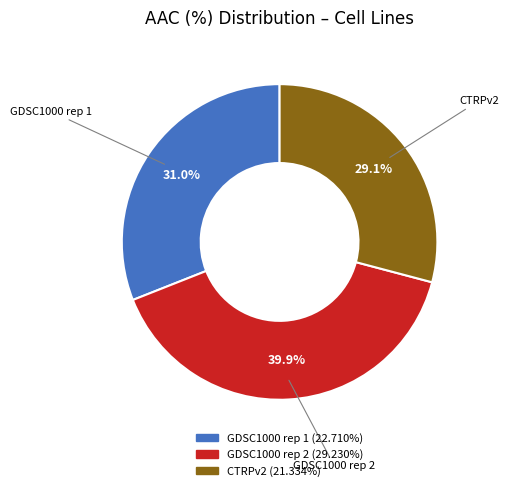

To the nearest percent, what is the average slice percentage?

33%